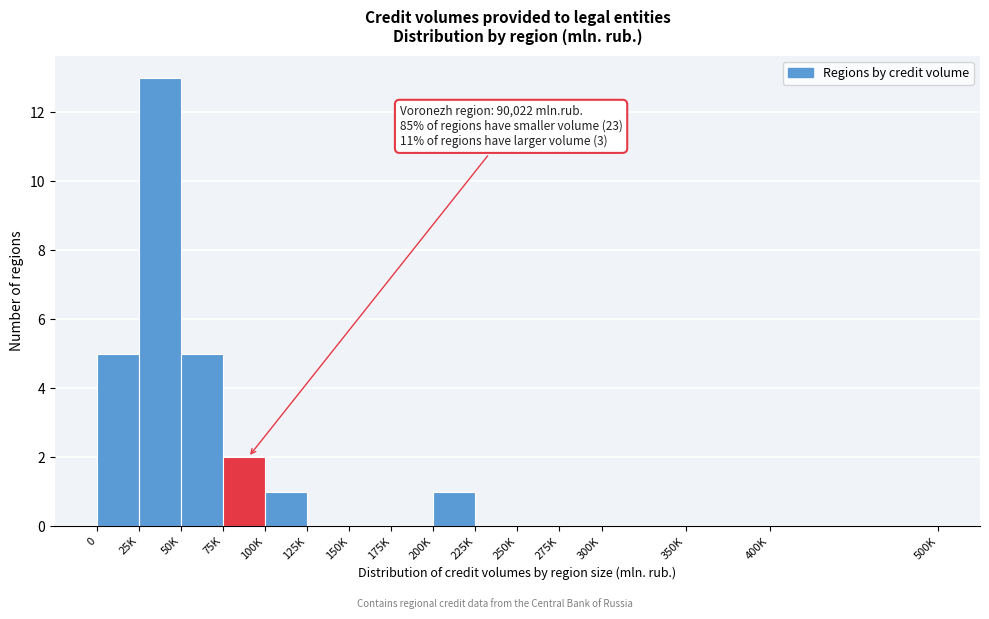

Reading left to right, list all the values displayed in this chart.

0=5	25K=13	50K=5	75K=2	100K=1	125K=0	150K=0	175K=0	200K=1	225K=0	250K=0	275K=0	300K=0	350K=0	400K=0